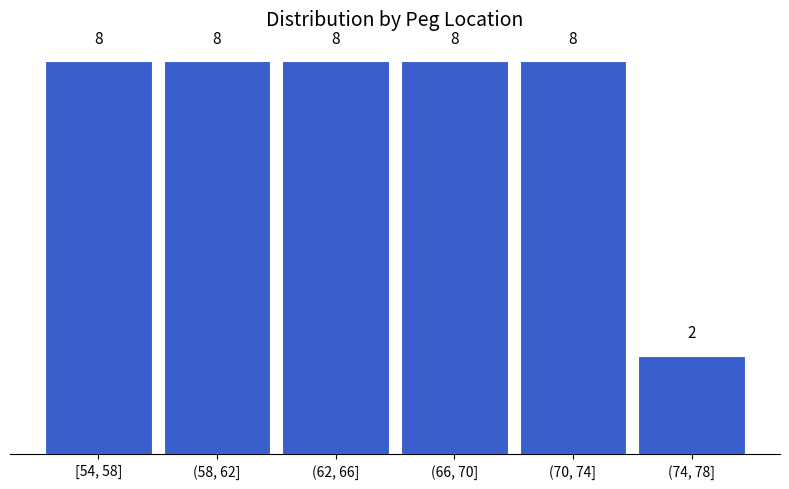

Reading left to right, transcribe all the data shown in this chart.

[54, 58]=8	(58, 62]=8	(62, 66]=8	(66, 70]=8	(70, 74]=8	(74, 78]=2